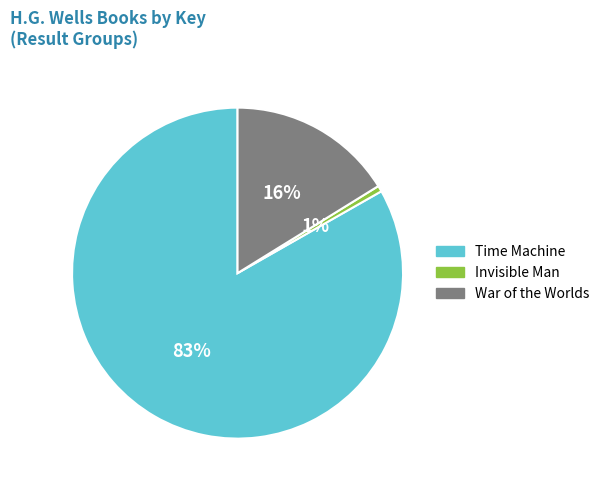

Between Time Machine and Invisible Man, which is larger?

Time Machine